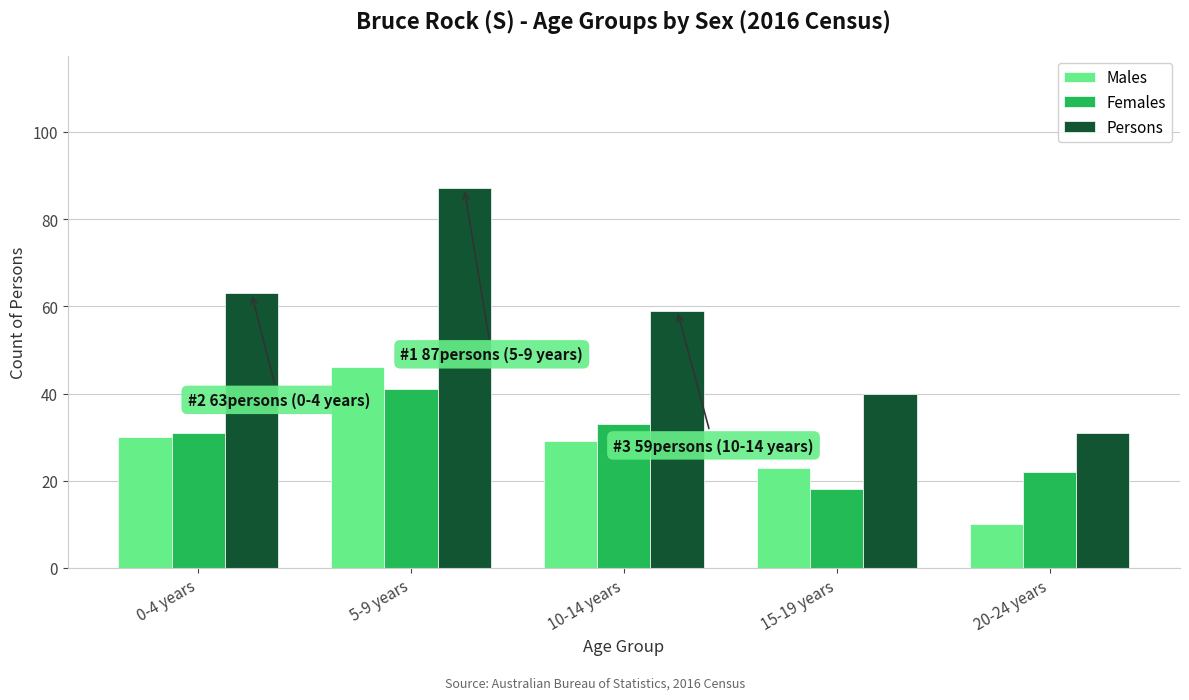

What is the difference between the Females values at 20-24 years and 10-14 years?

11